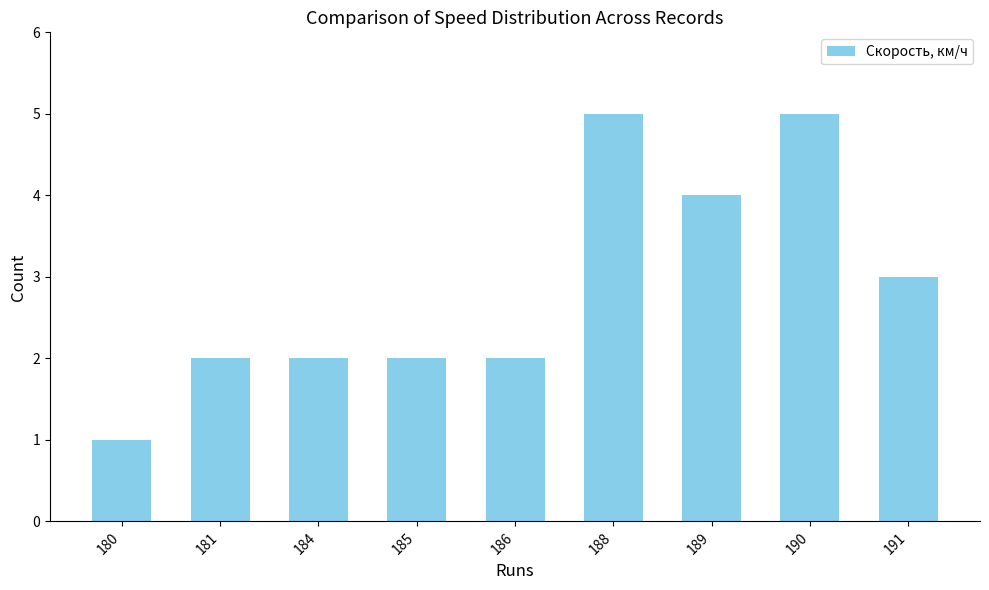

What is the ratio of the value at 186 to the value at 184?

1.0